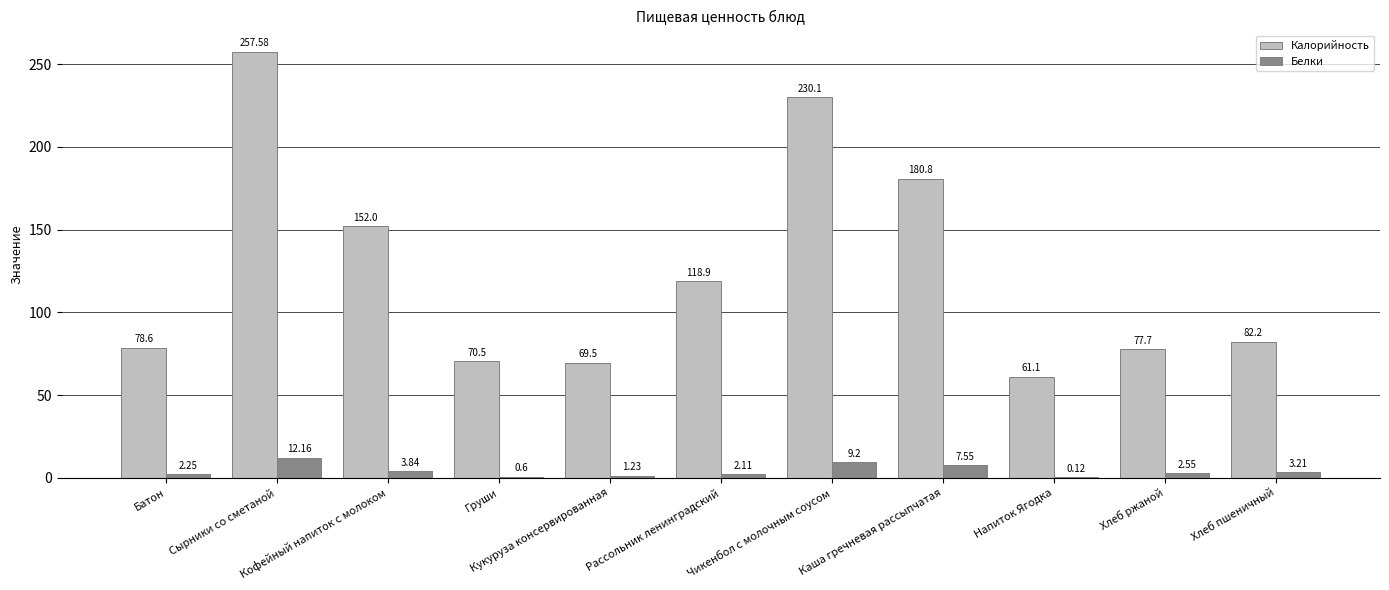

Which series has the largest total across all categories?

Калорийность